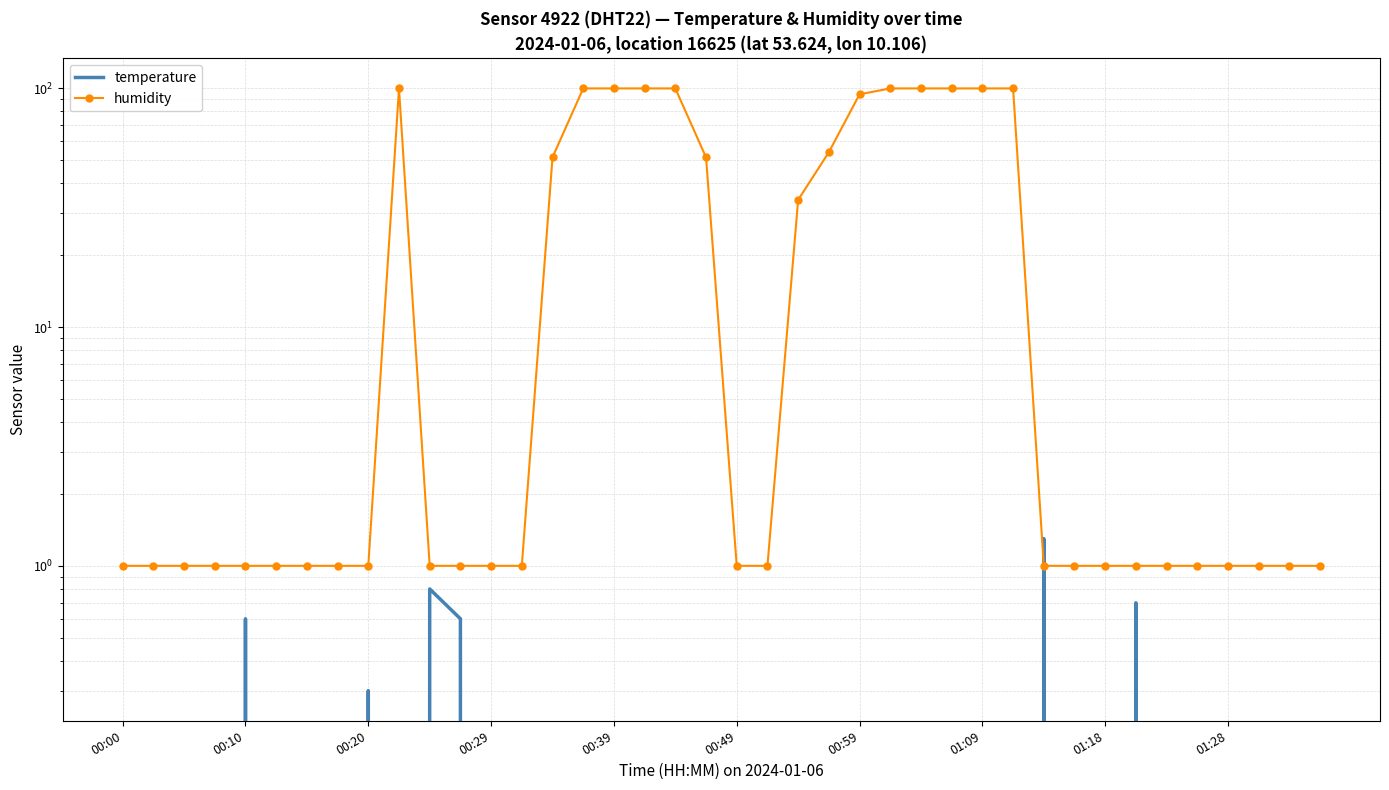

Between which two adjacent categories do humidity and temperature first intersect?

29 and 30